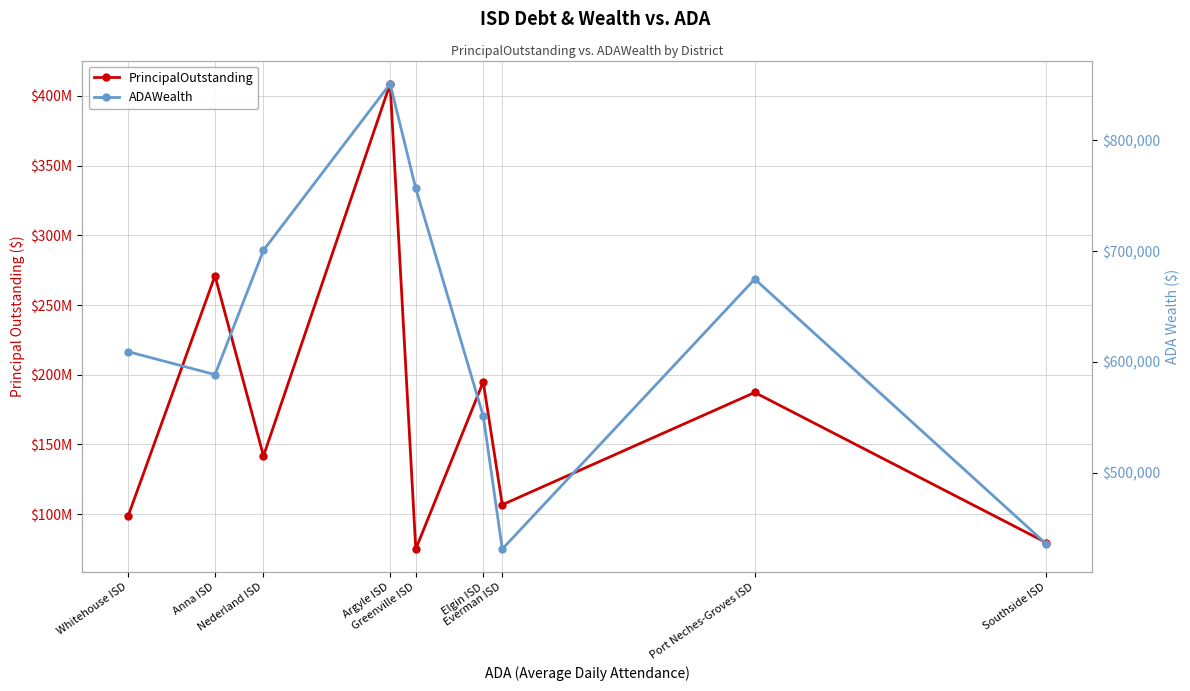

Reading right to left, what are all the values shown in this chart?

PrincipalOutstanding: 79685000.0	187315000.0	106785000.0	194920000.0	75010000.0	408721443.1	141780000.0	270997990.8	98970000.0
ADAWealth: 435888.2	674707.2	431155.6	551183.9	756515.0	850874.1	700711.4	588523.8	609194.1